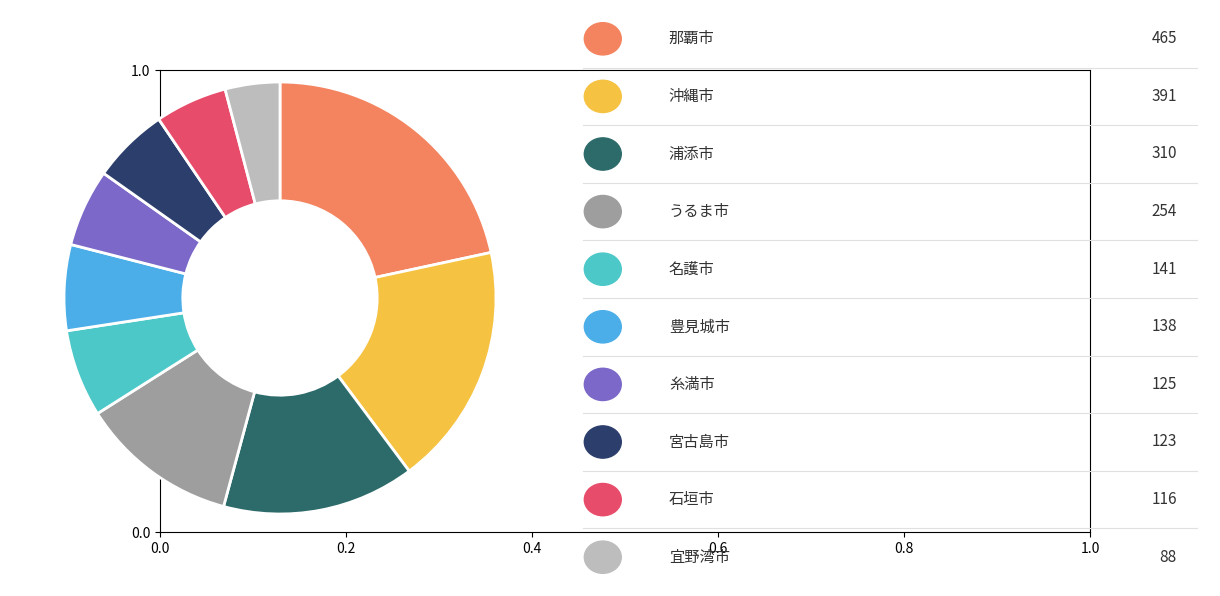

Count the number of slices in the pie.

10